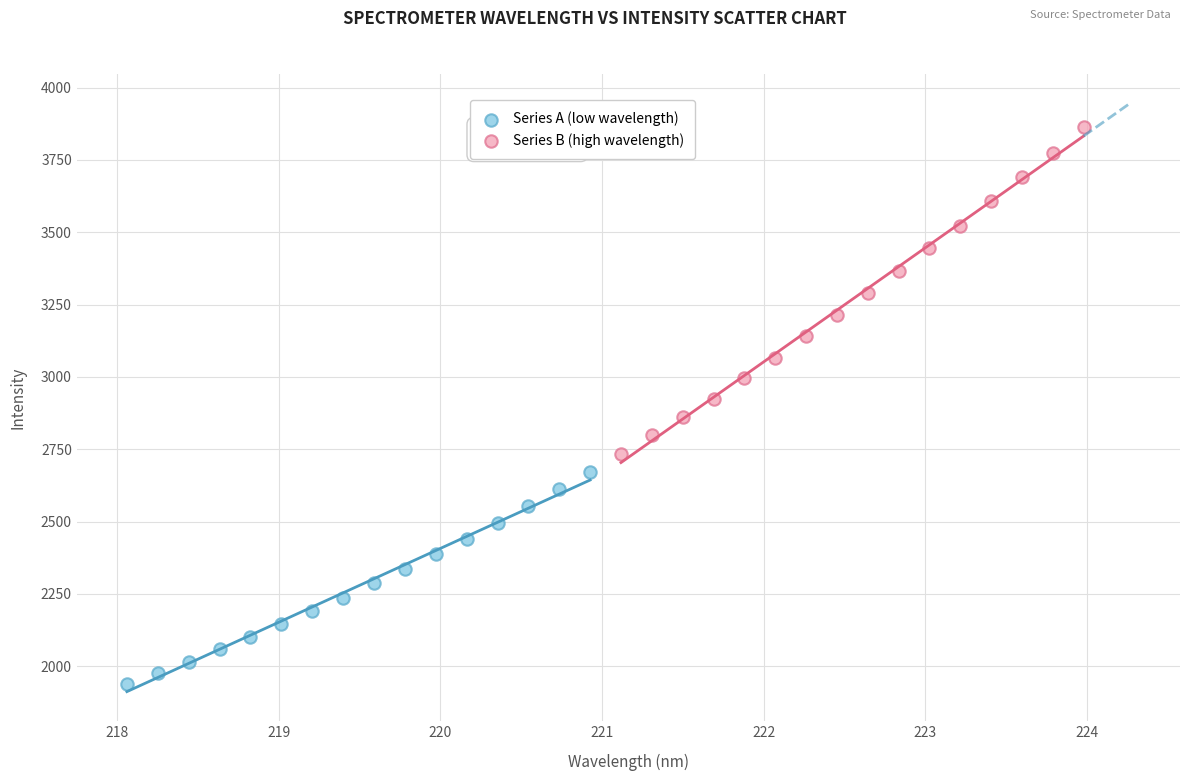

Which series contains the highest Y value?

Series B (high wavelength)